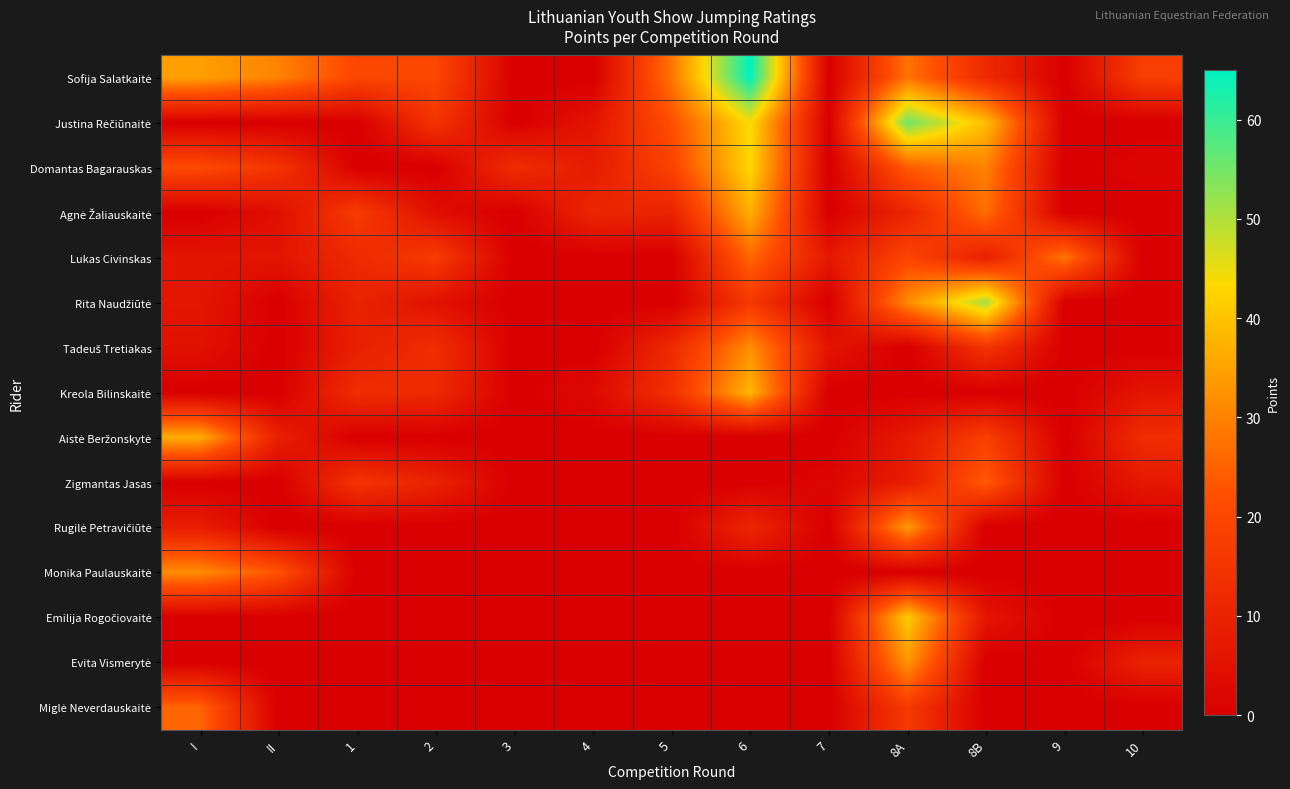

Which has a higher value, 5 or 2?

5